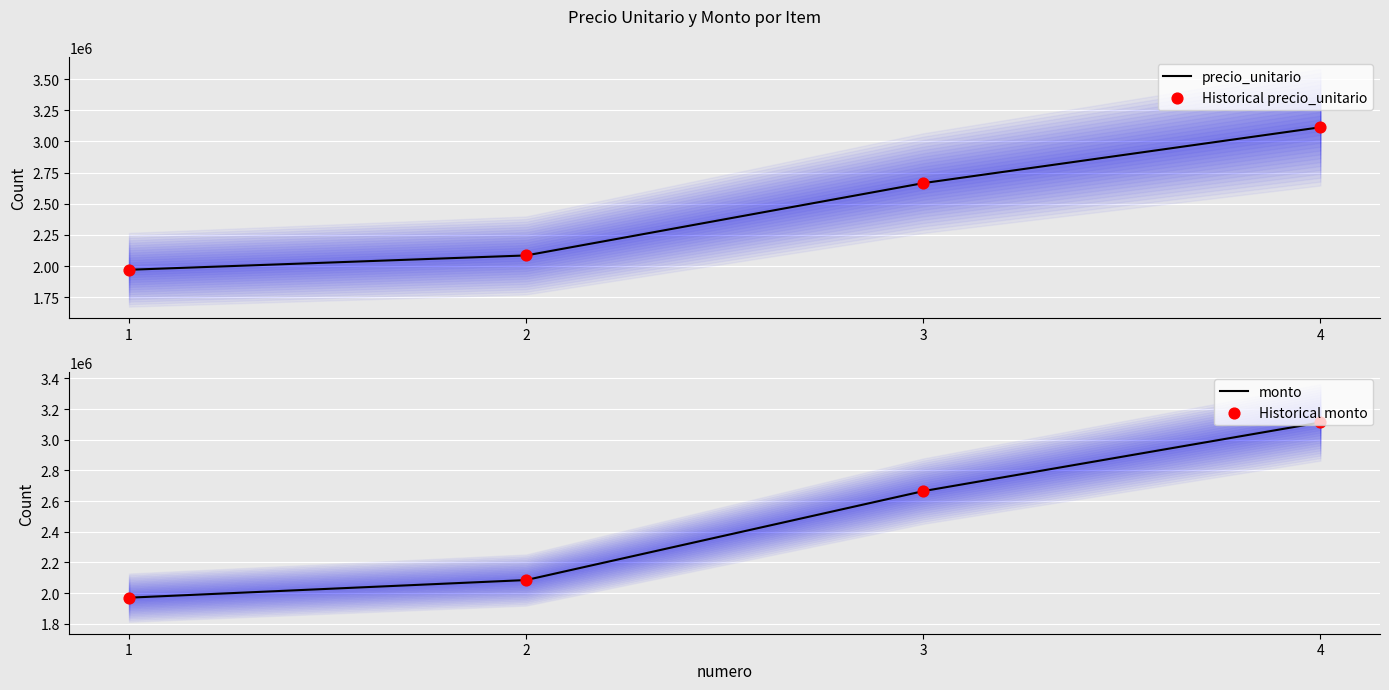

Which series contains the highest Y value?

precio_unitario